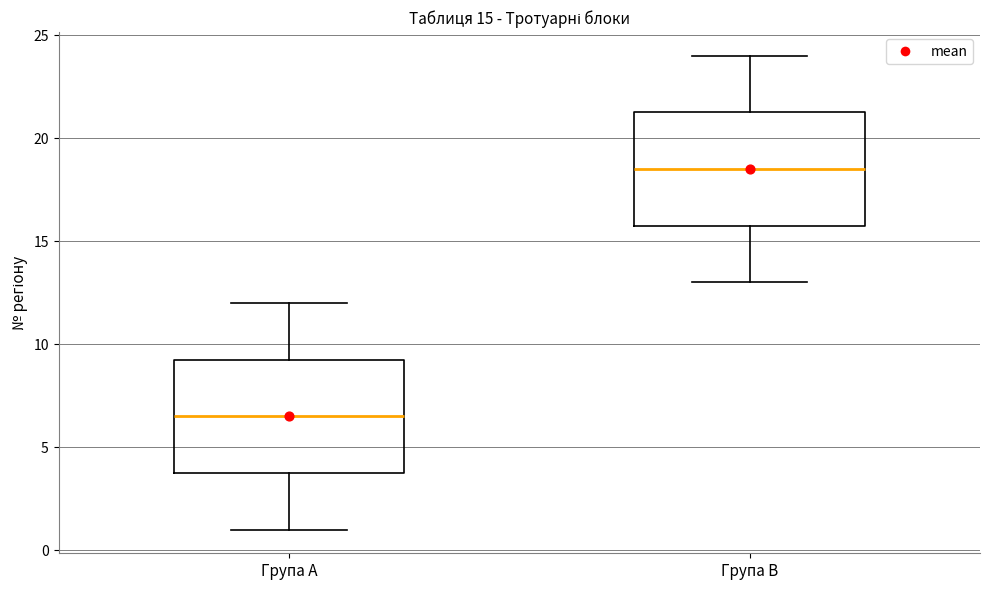

Which box's median line is the highest?

Група B